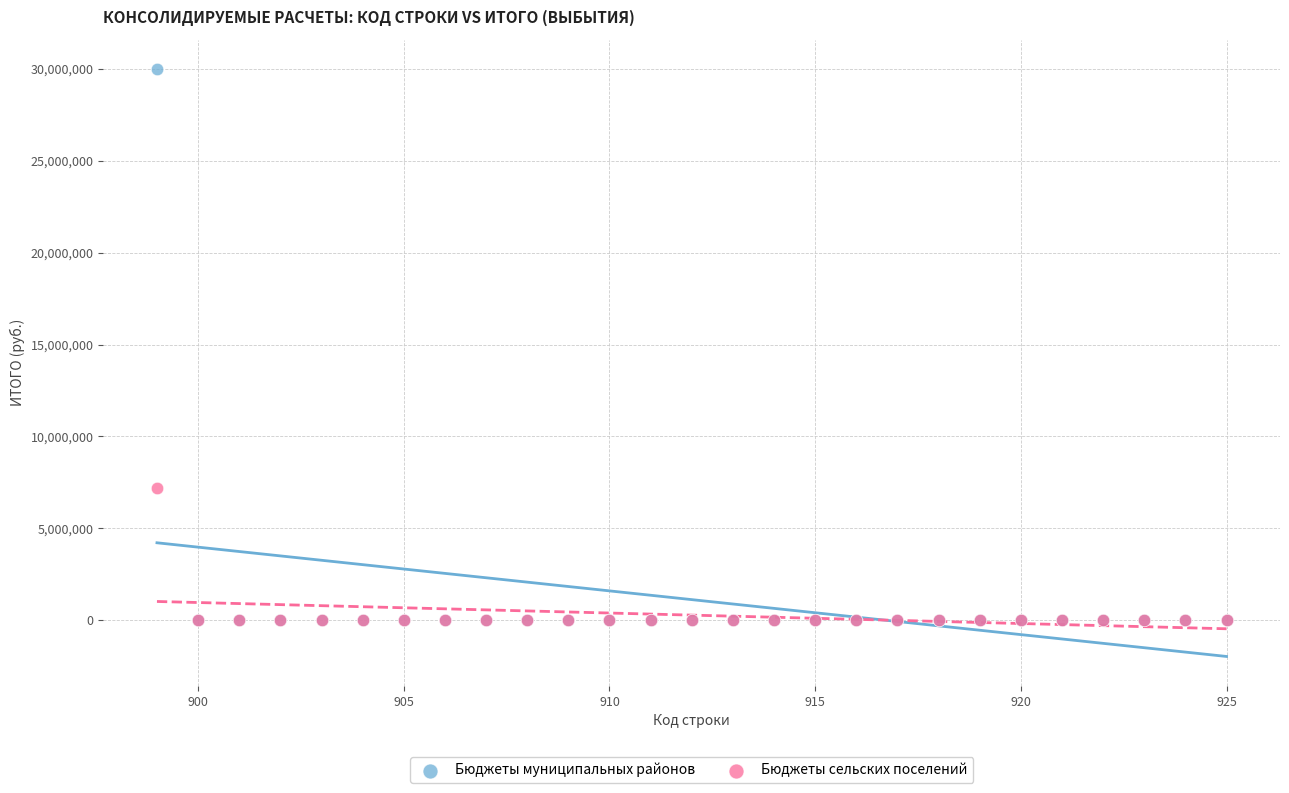

Across all series, what Y value is closest to 14997807?

7203614.2